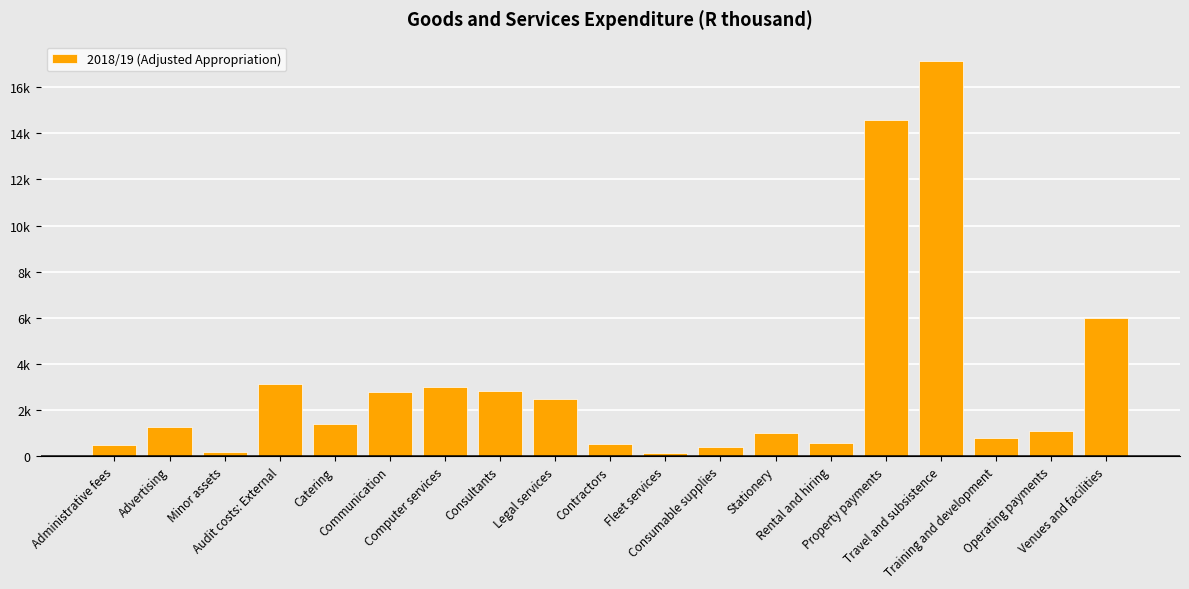

What is the difference between the second highest and second lowest values?

14386